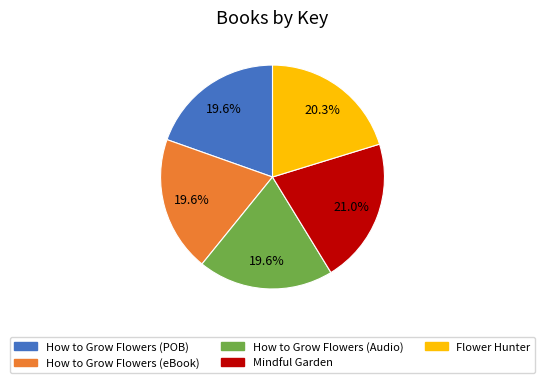

Does any single category account for the majority?

No